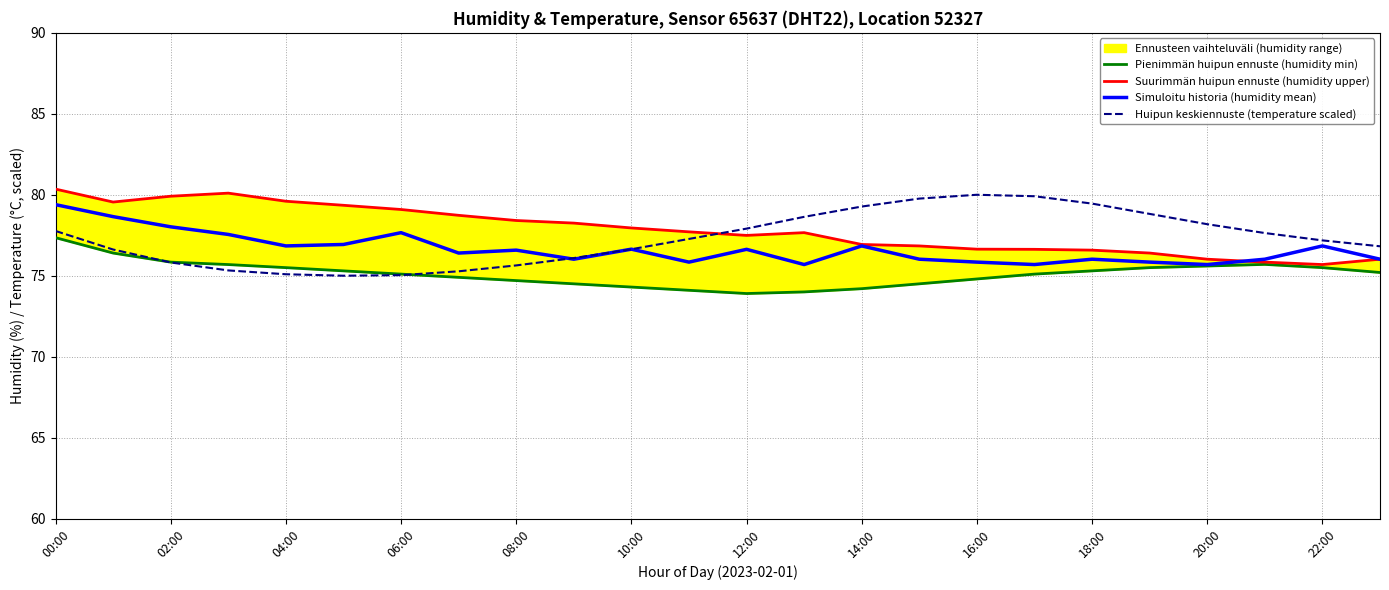

What position from the right is 23?

1